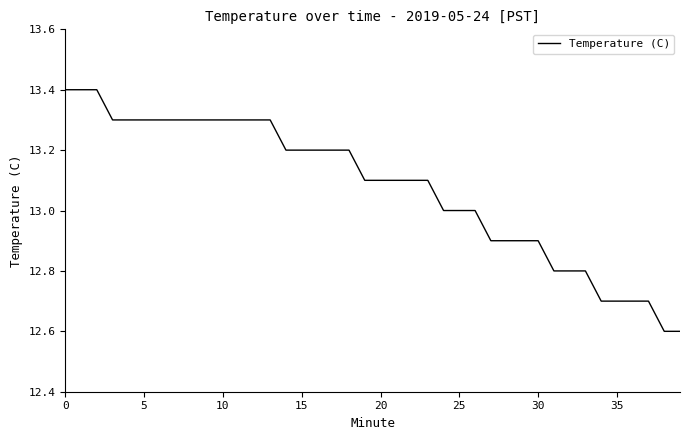

What is the maximum value shown in the chart?

13.4